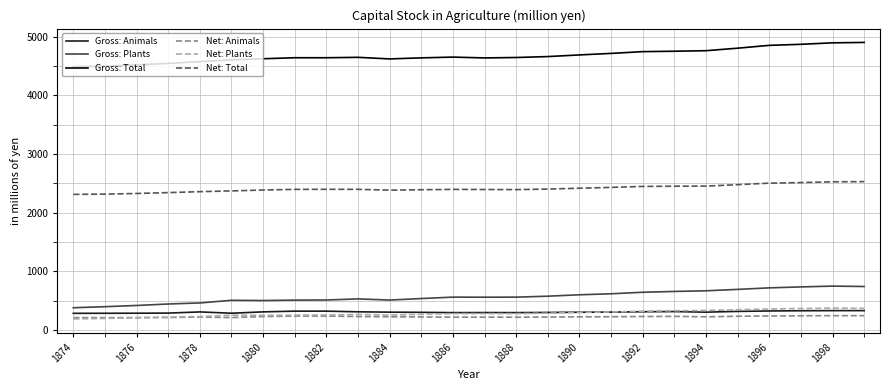

What is the maximum value for Net: Plants?

375